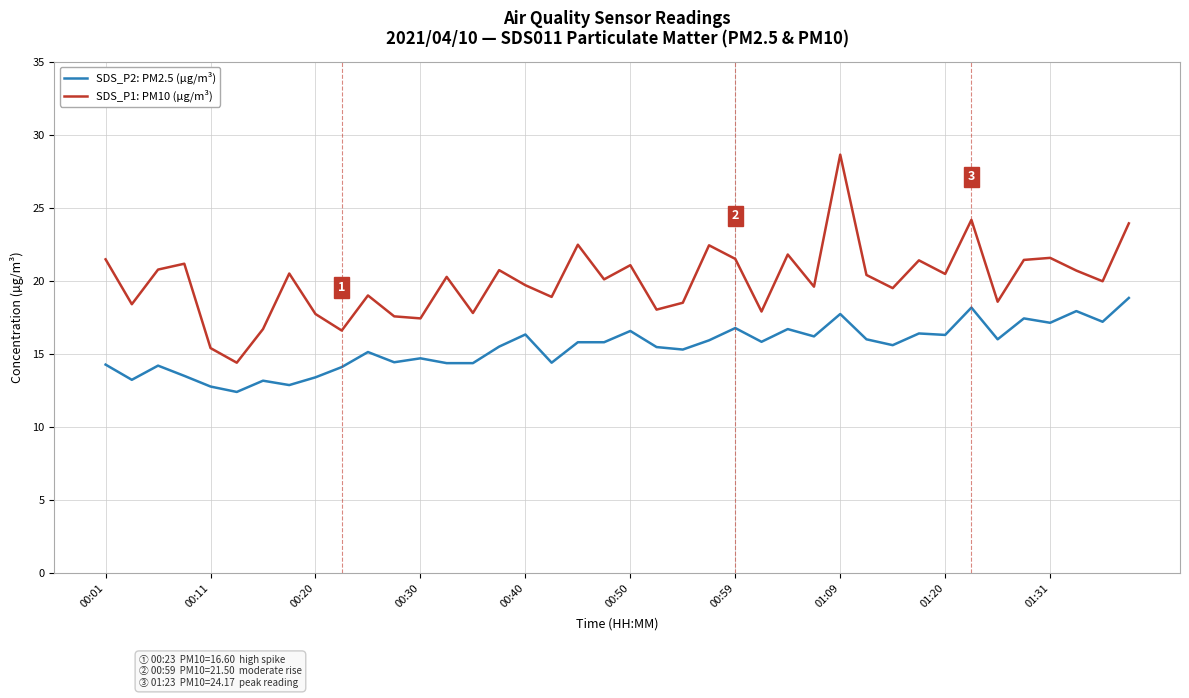

List the series in order of their overall mean, highest first.

SDS_P1: PM10 (µg/m³), SDS_P2: PM2.5 (µg/m³)